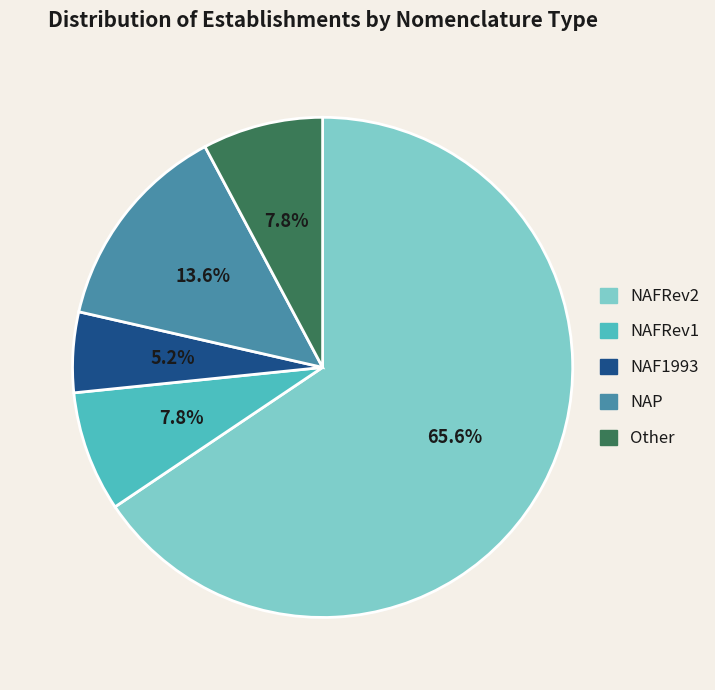

To the nearest percent, what is the average slice percentage?

20%